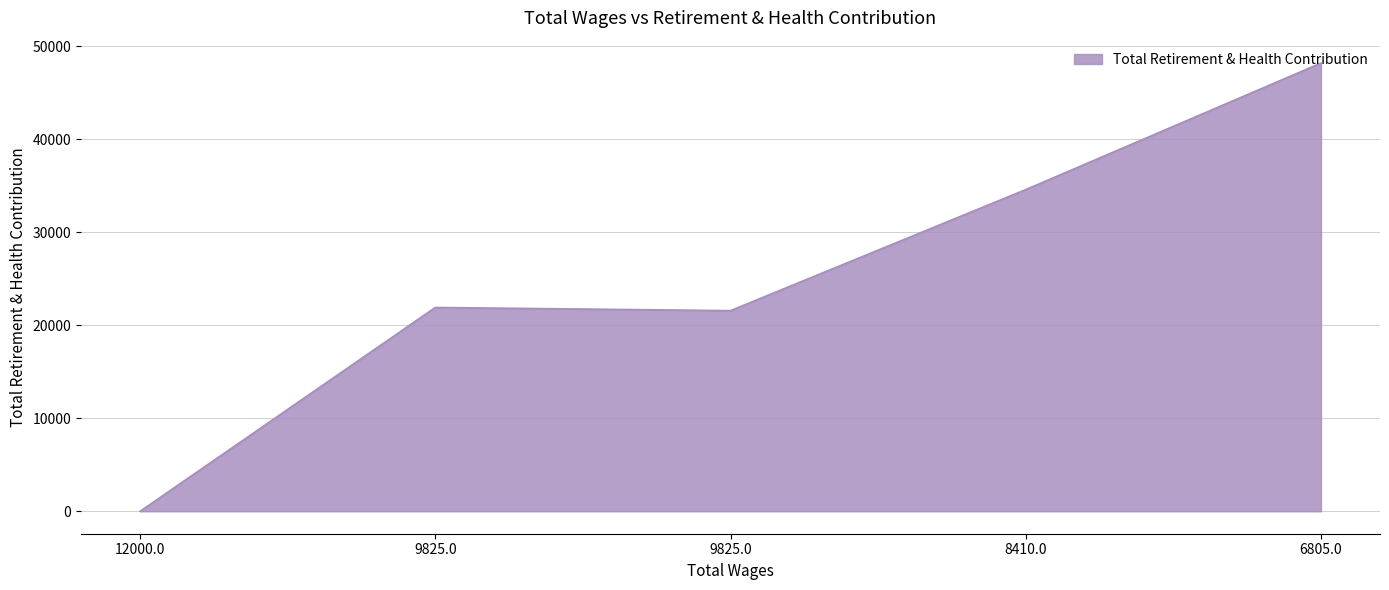

Count the number of categories in the chart.

5